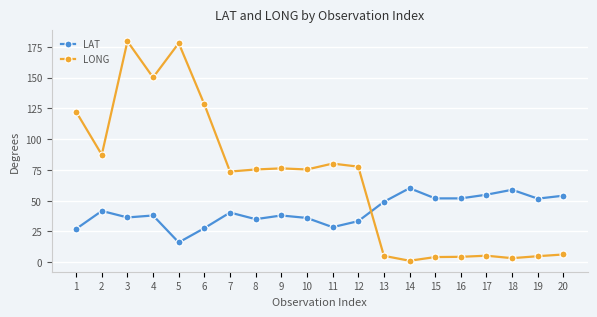

At which label does LAT first exceed 40?

2